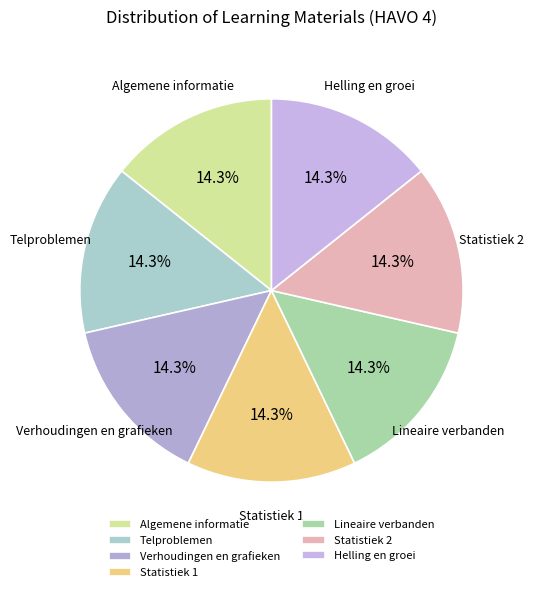

Is the sum of Algemene informatie and Statistiek 2 greater than half?

No